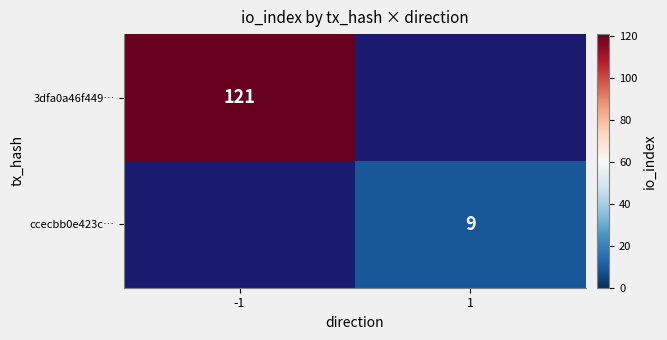

The 3dfa0a46f449… series shows 198 at -1. True or false?

False